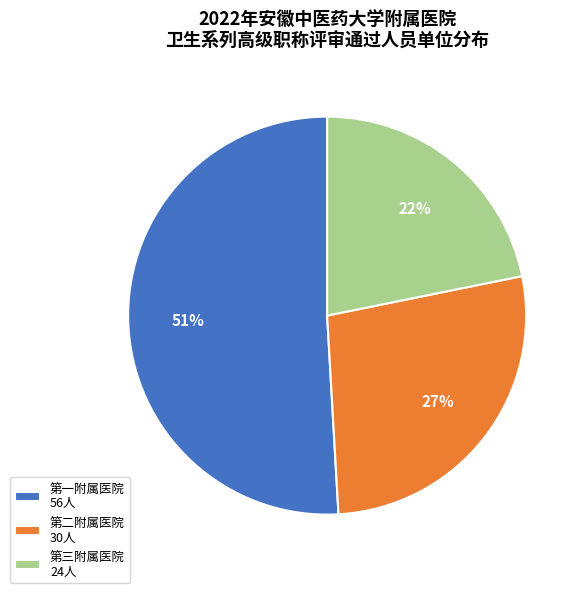

Between 第三附属医院 24人 and 第一附属医院 56人, which is larger?

第一附属医院 56人